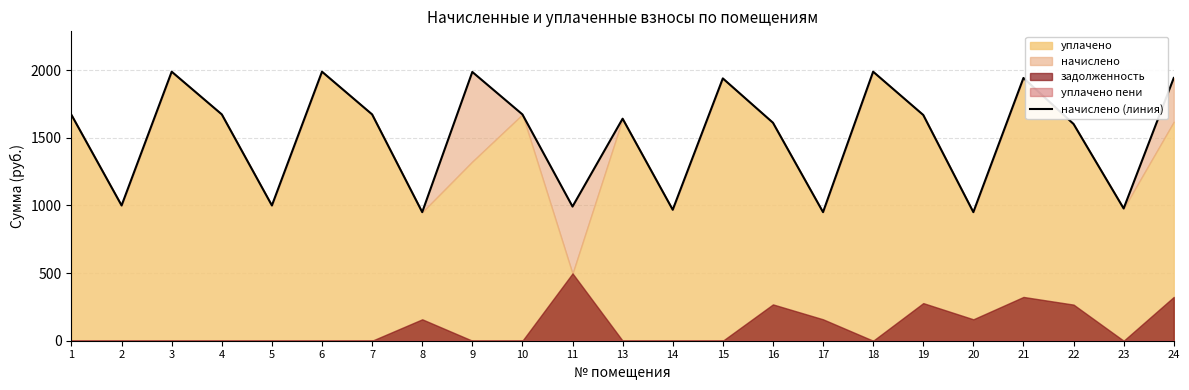

The value at 23 is 414.3. True or false?

False